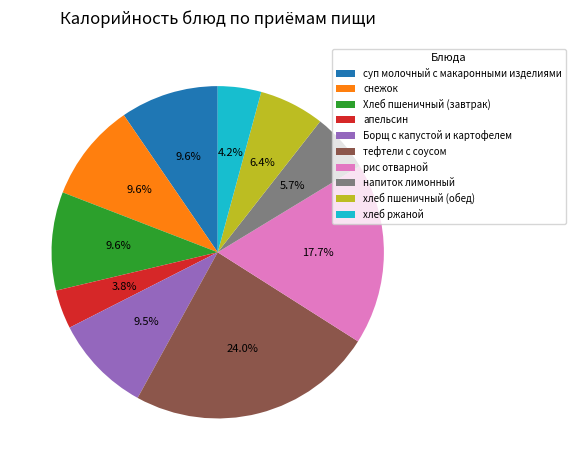

Between апельсин and Хлеб пшеничный (завтрак), which is larger?

Хлеб пшеничный (завтрак)